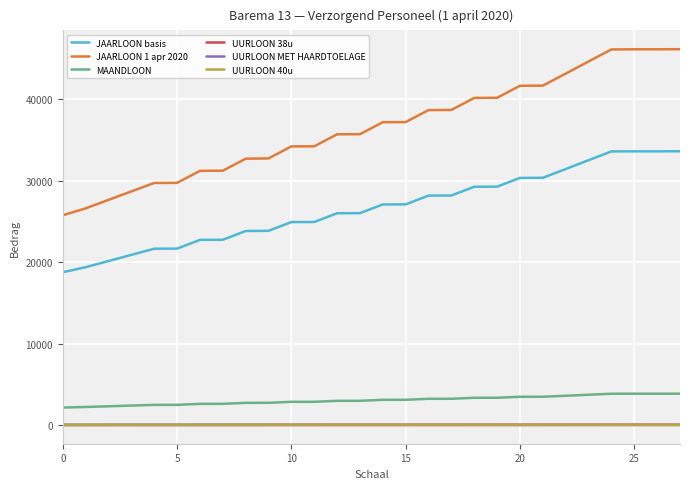

Which series has the largest total across all categories?

JAARLOON 1 apr 2020